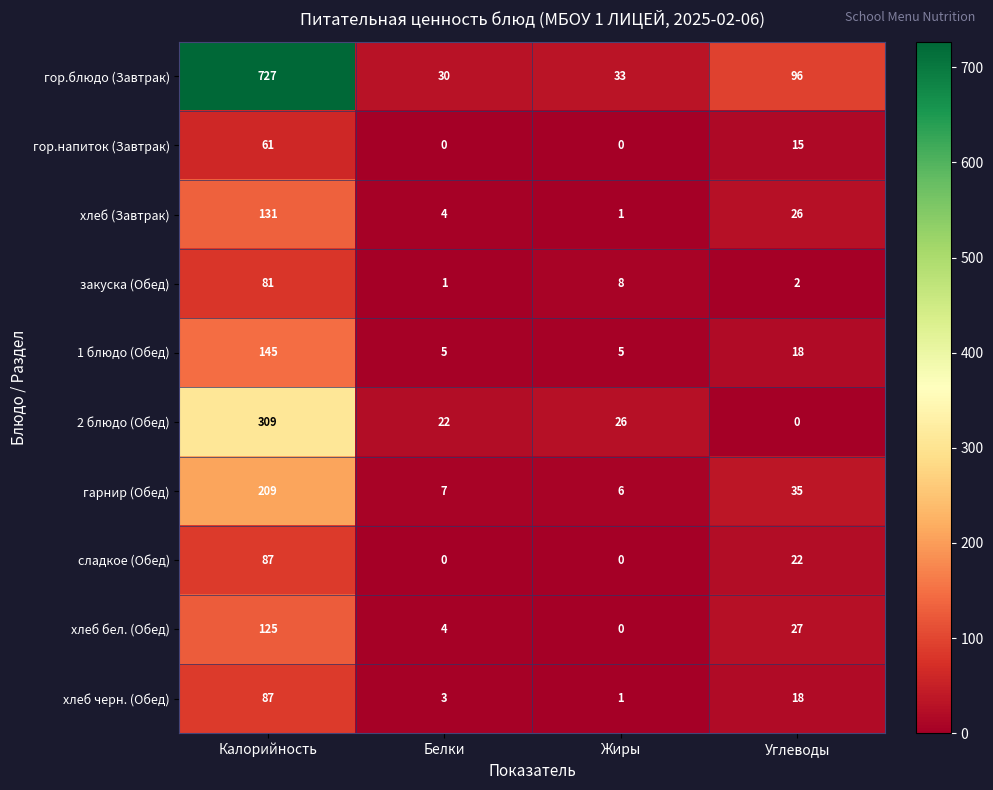

The гор.блюдо (Завтрак) series shows 30 at Белки. True or false?

True